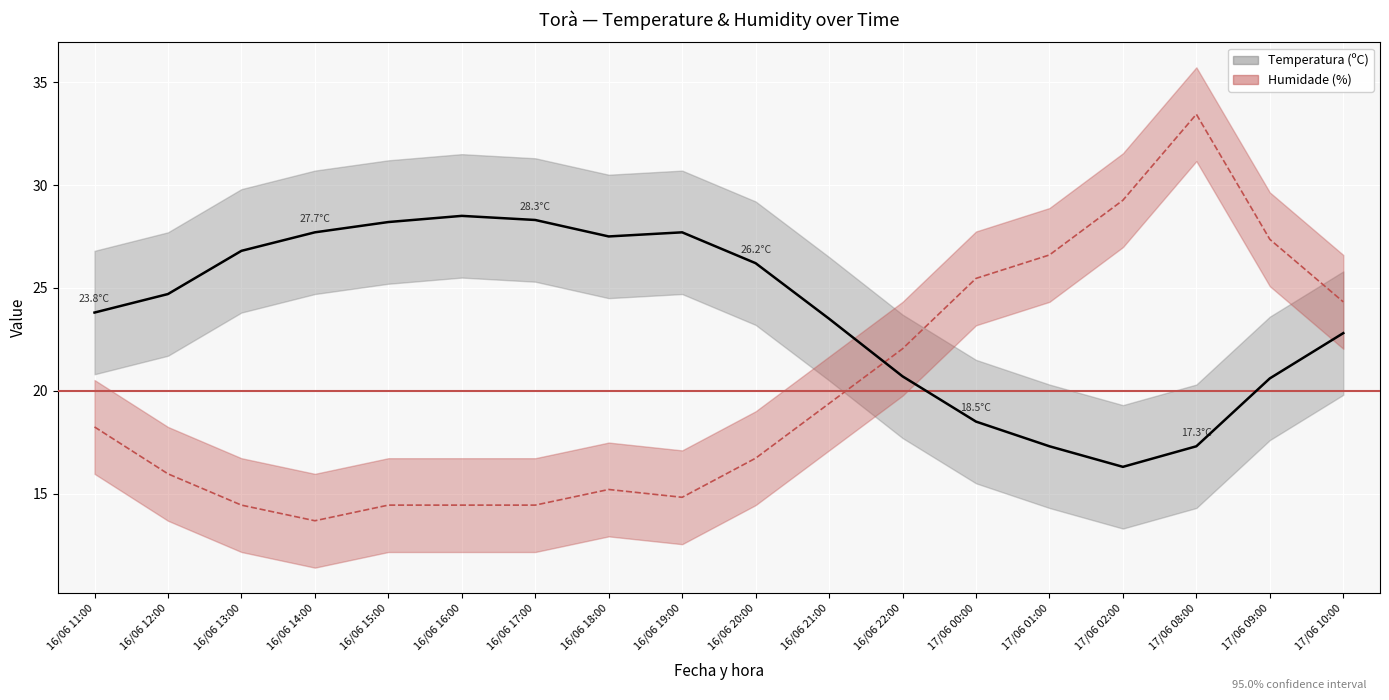

Rank the series at 17/06 10:00 from highest to lowest value.

Humidade (%), Temperatura (ºC)